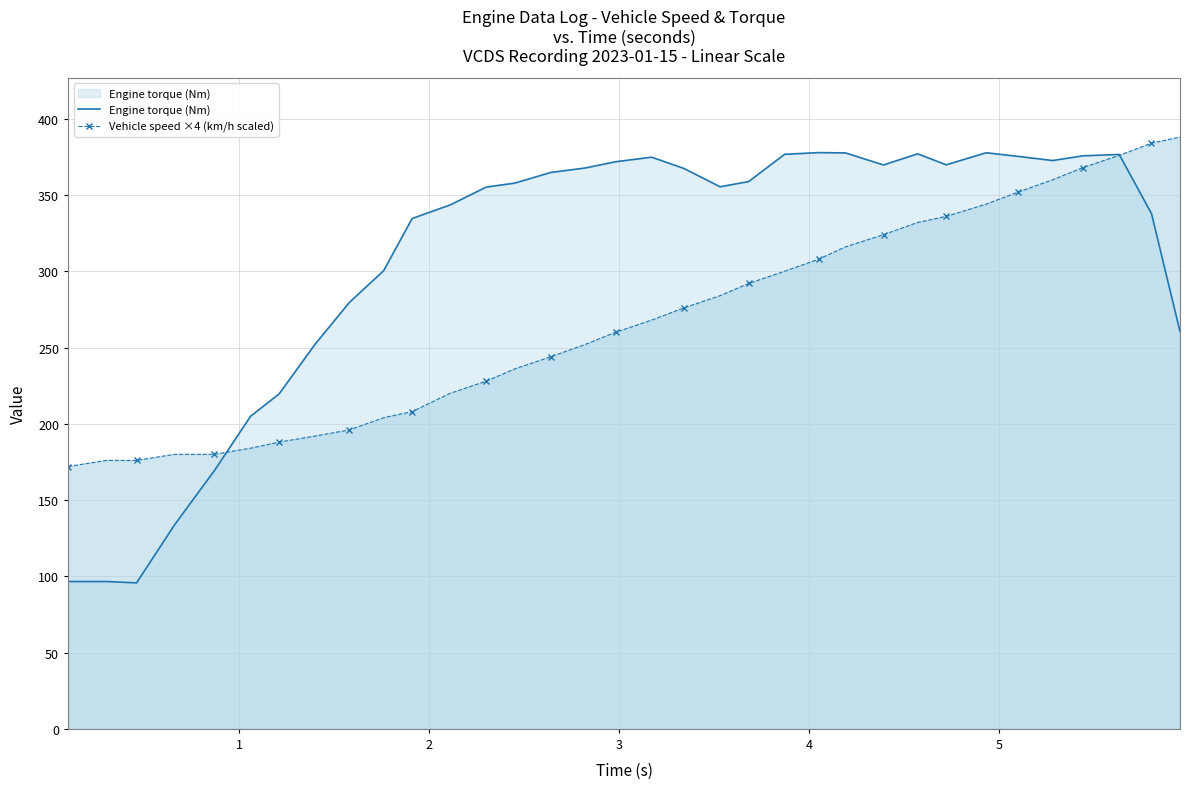

Which series has the largest total across all categories?

Engine torque (Nm)